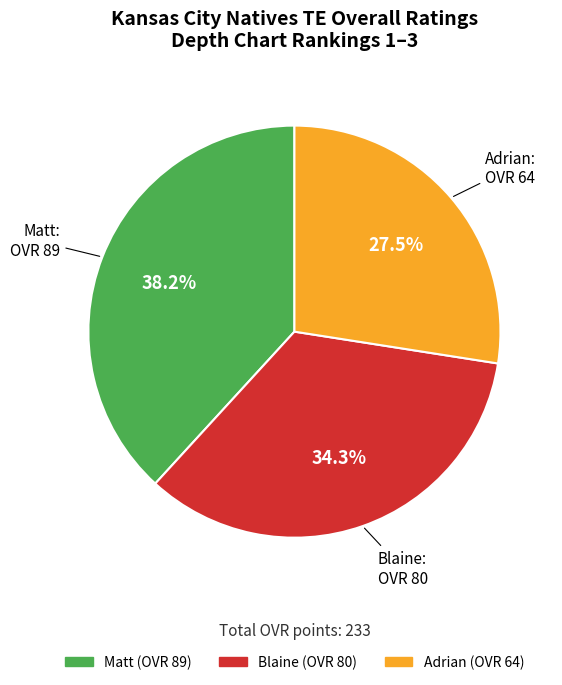

To the nearest percent, what is the difference between the largest and smallest slice percentages?

11%